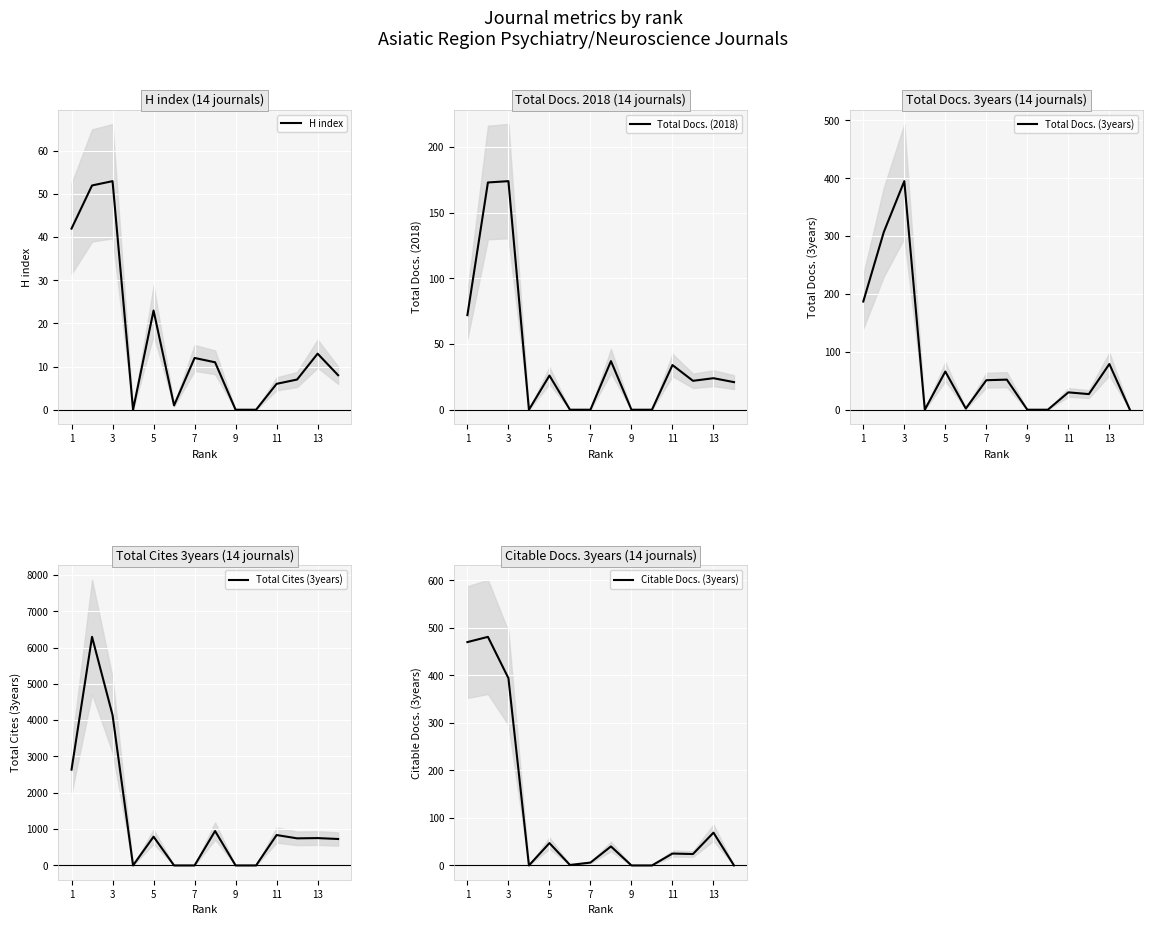

The H index series shows 12 at 7. True or false?

True